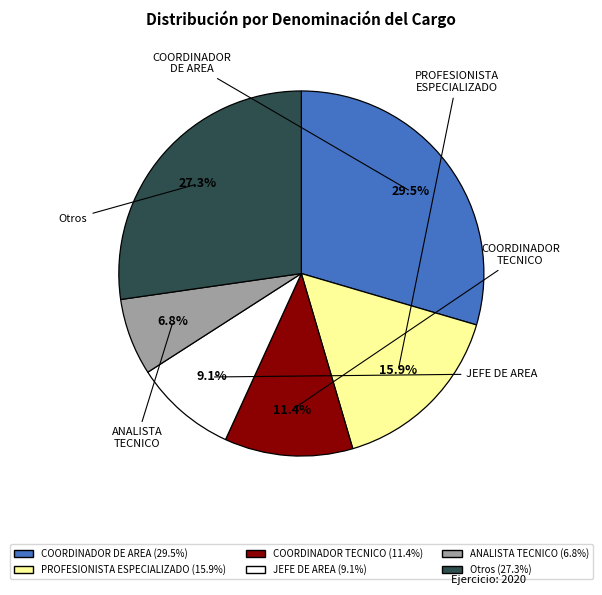

Is there any slice that represents more than half of the pie?

No